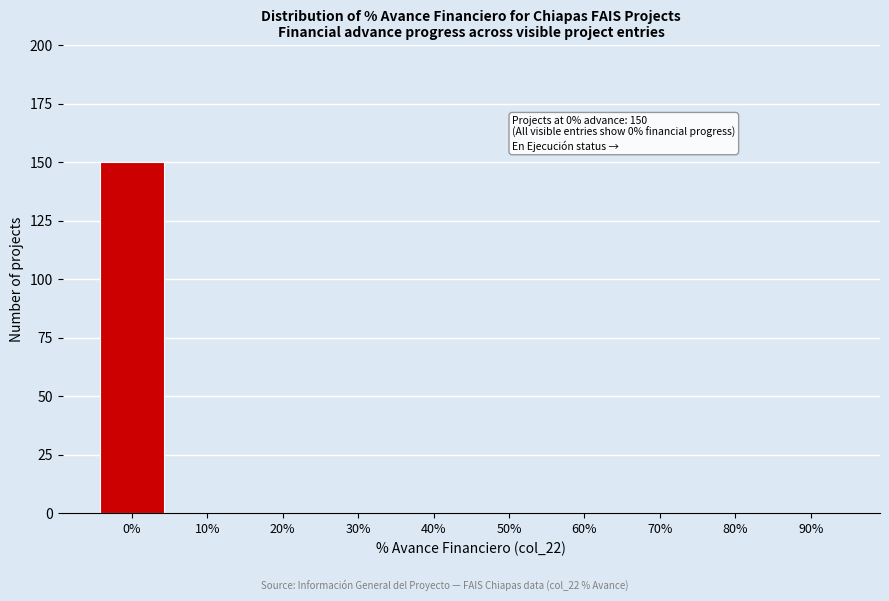

Reading right to left, list all the values displayed in this chart.

90%=0	80%=0	70%=0	60%=0	50%=0	40%=0	30%=0	20%=0	10%=0	0%=150